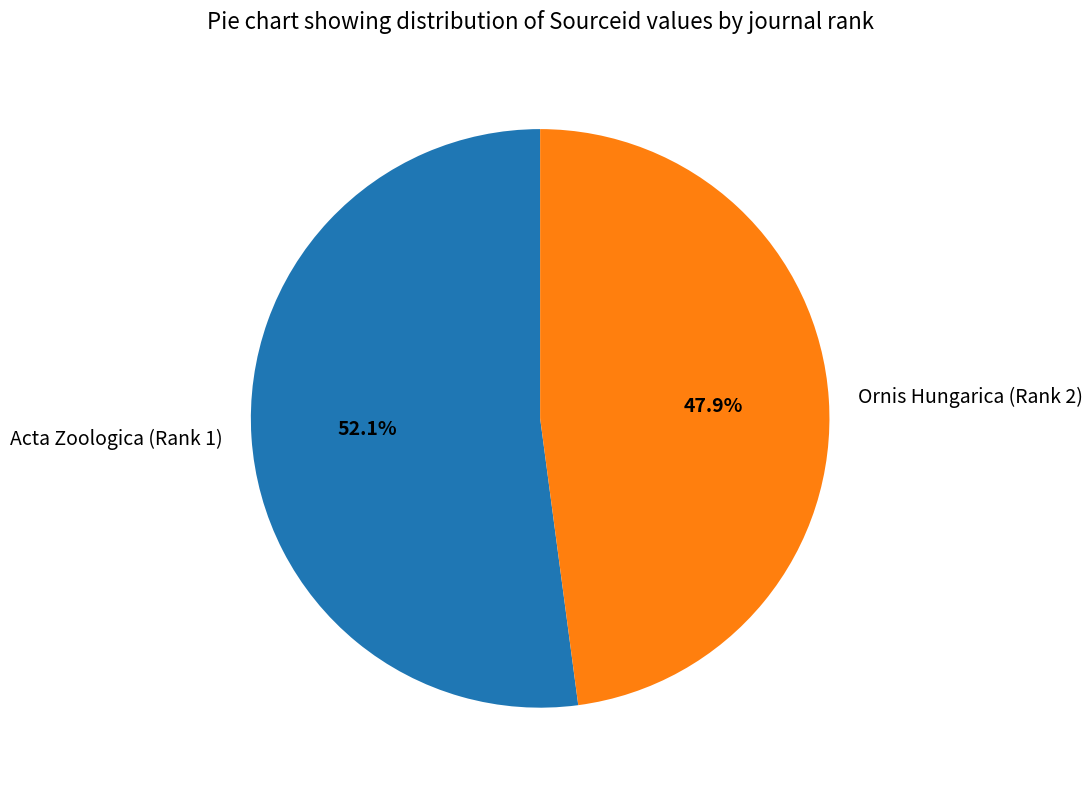

Which slice is the smallest?

Ornis Hungarica (Rank 2)